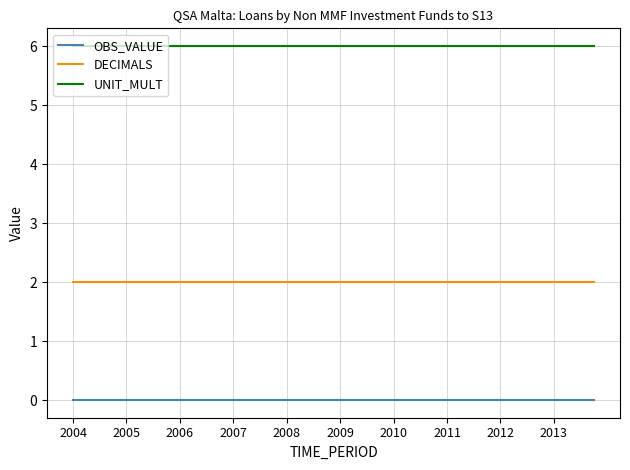

List the series in order of their peak value, lowest first.

OBS_VALUE, DECIMALS, UNIT_MULT